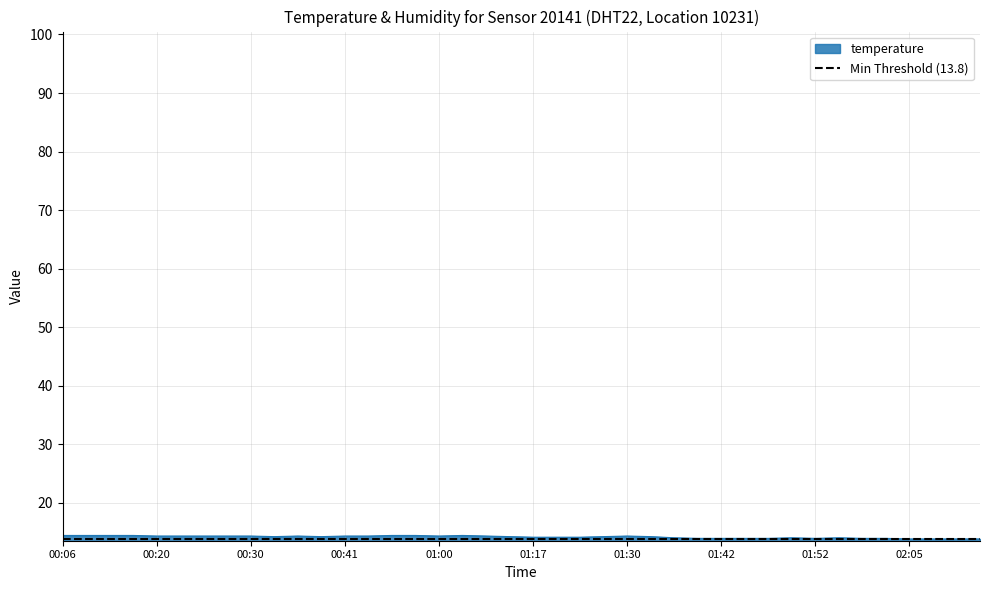

The value at 00:35 is 5.0. True or false?

False